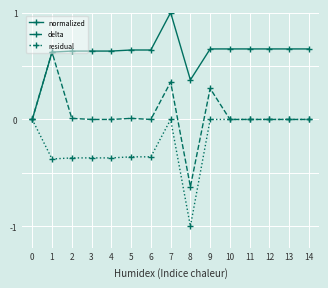

What is the greatest value displayed?

1.0